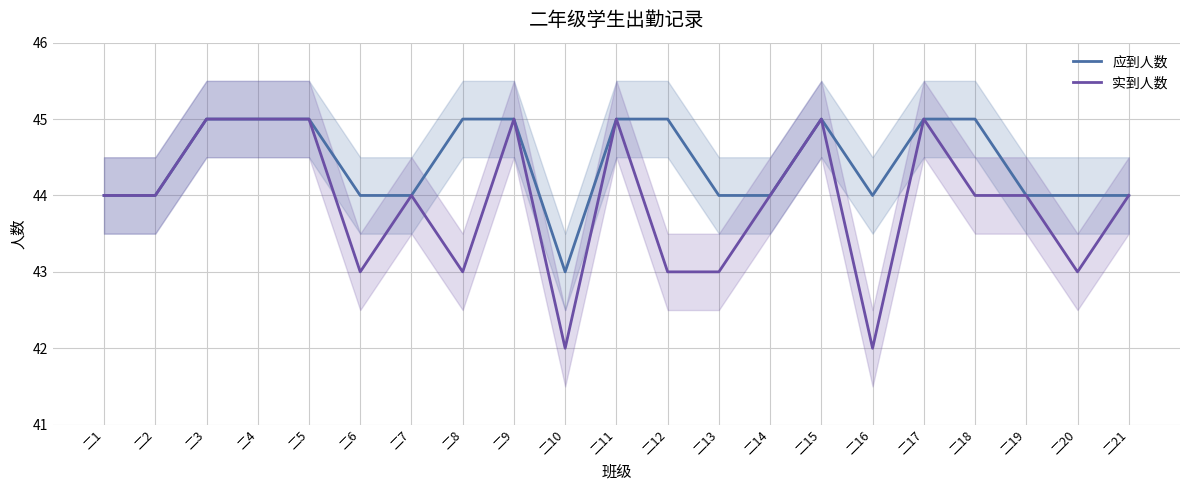

How many data points does each series have?

21